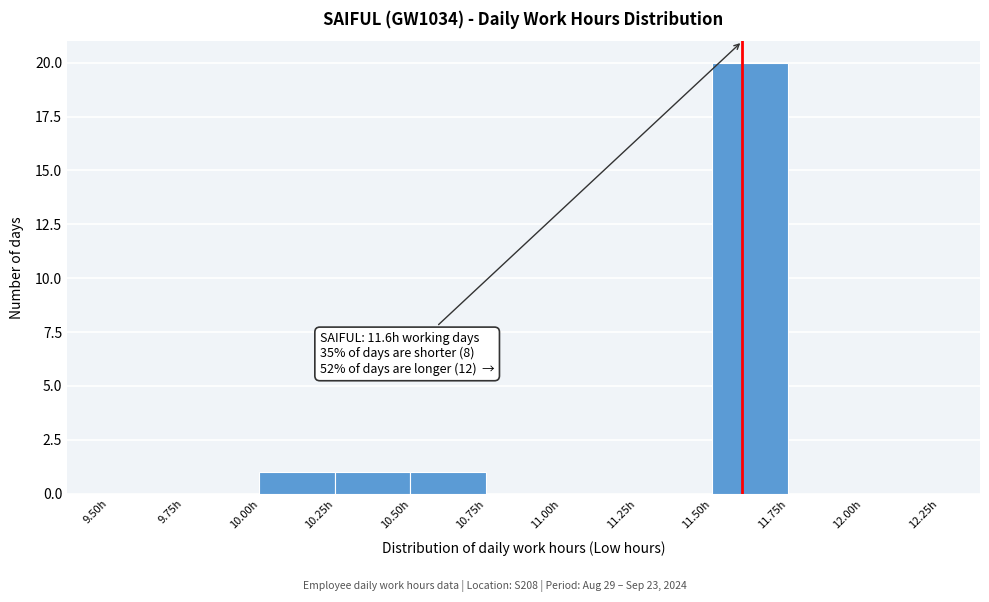

Over which range of the x-axis is the bar tallest?

11.50 to 11.75